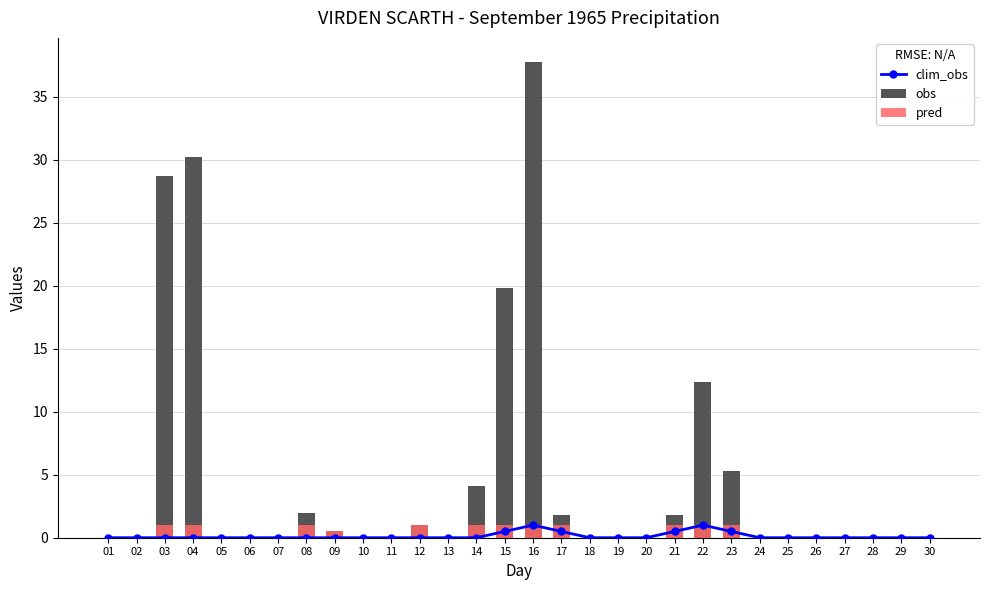

At which category does the chart reach its minimum across all series?

01